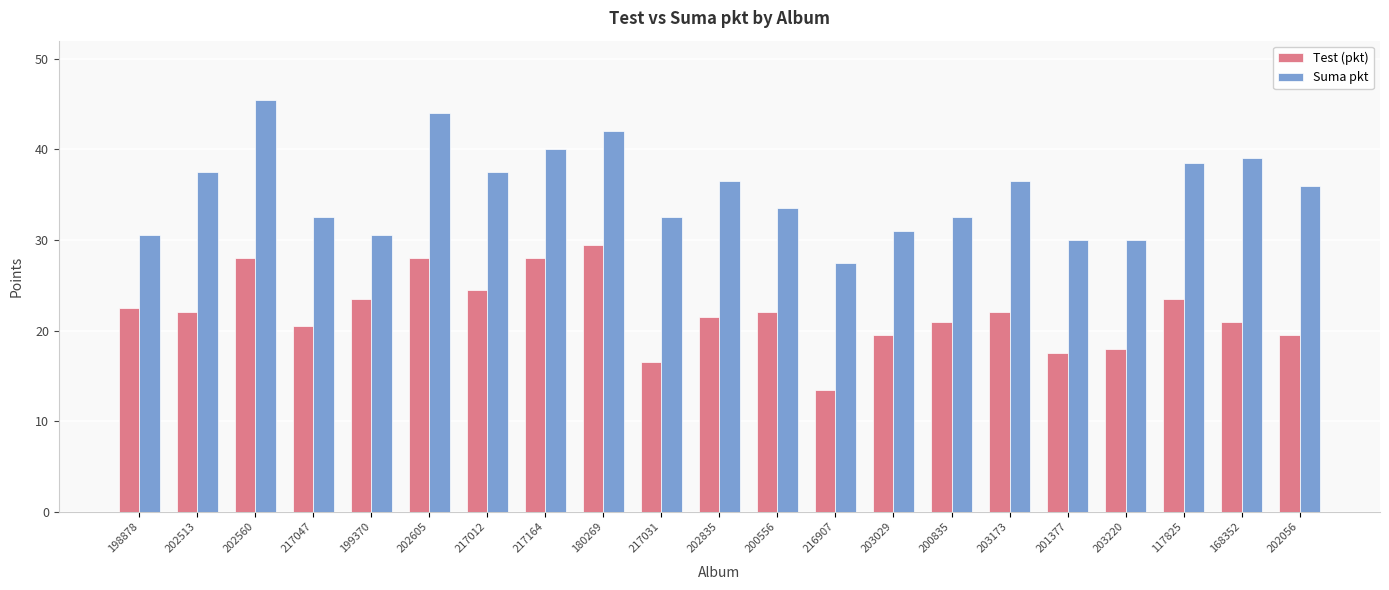

What is the sum of the Suma pkt values at 217031 and 217164?

72.5